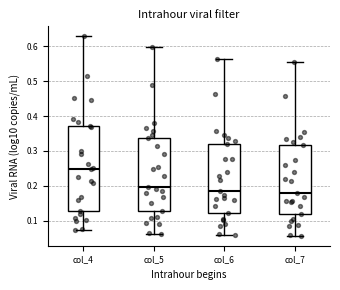

Which box is the tallest, from its lower edge to its upper edge?

col_4